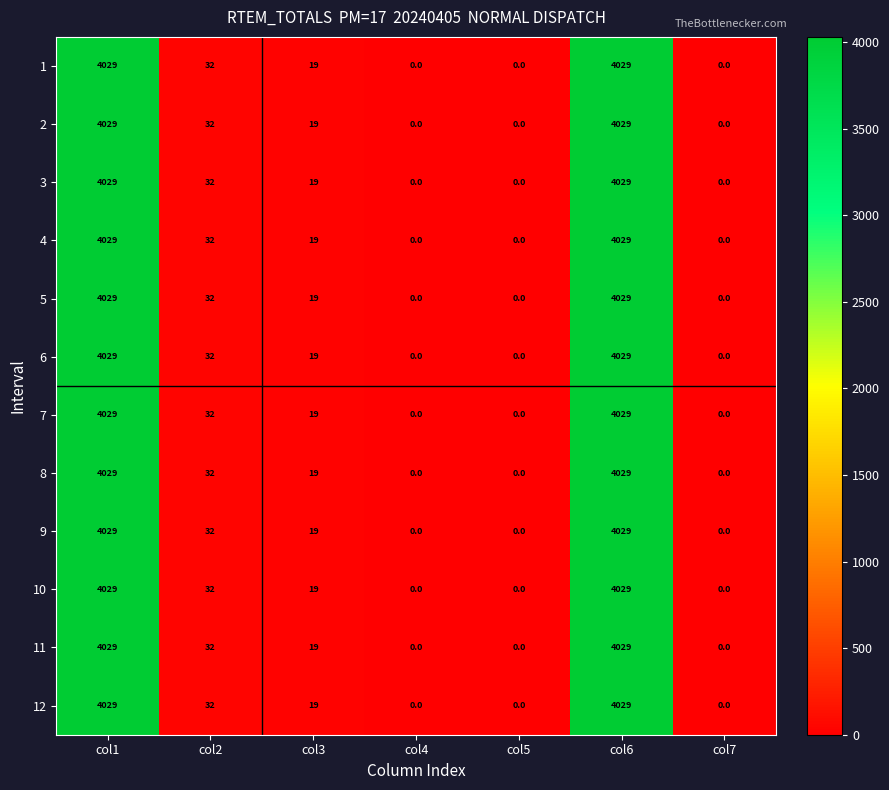

The 8 series shows 1652 at col6. True or false?

False